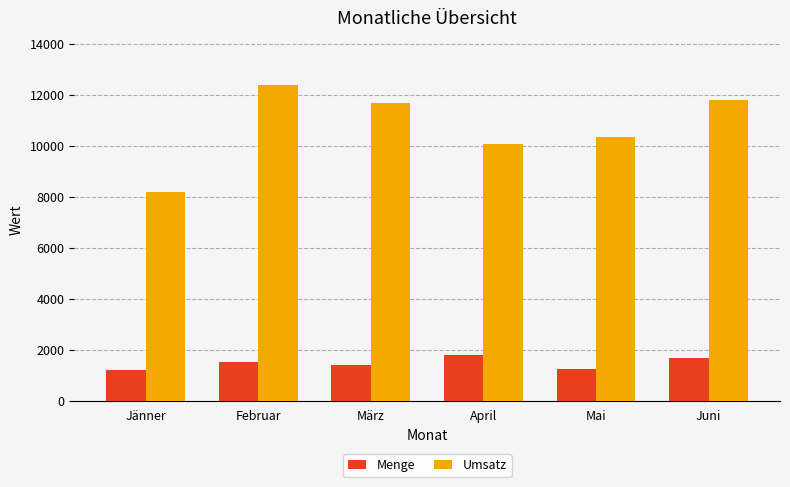

Which label corresponds to the largest value in the chart?

Februar